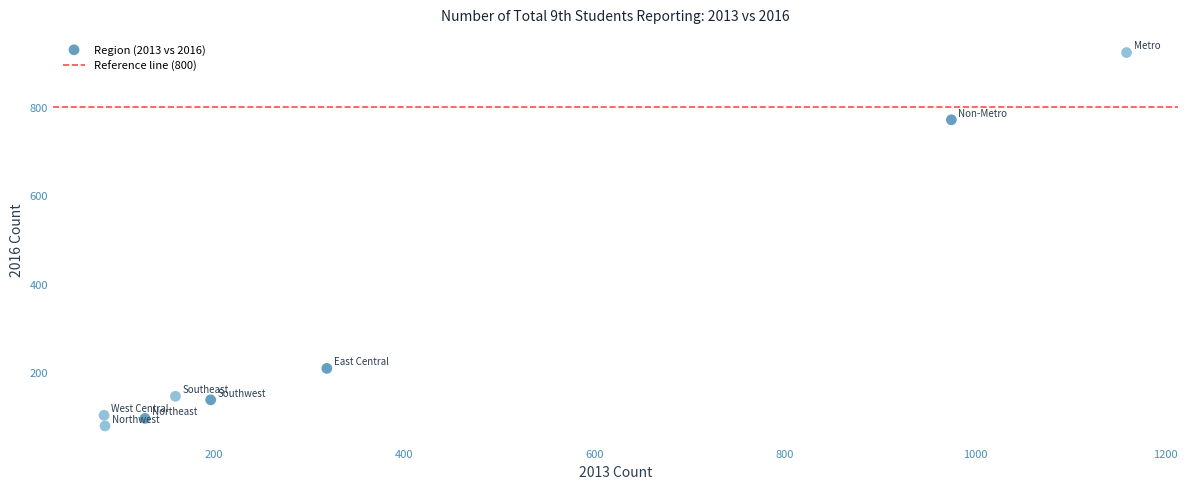

What is the range of Y values (max minus min)?

844